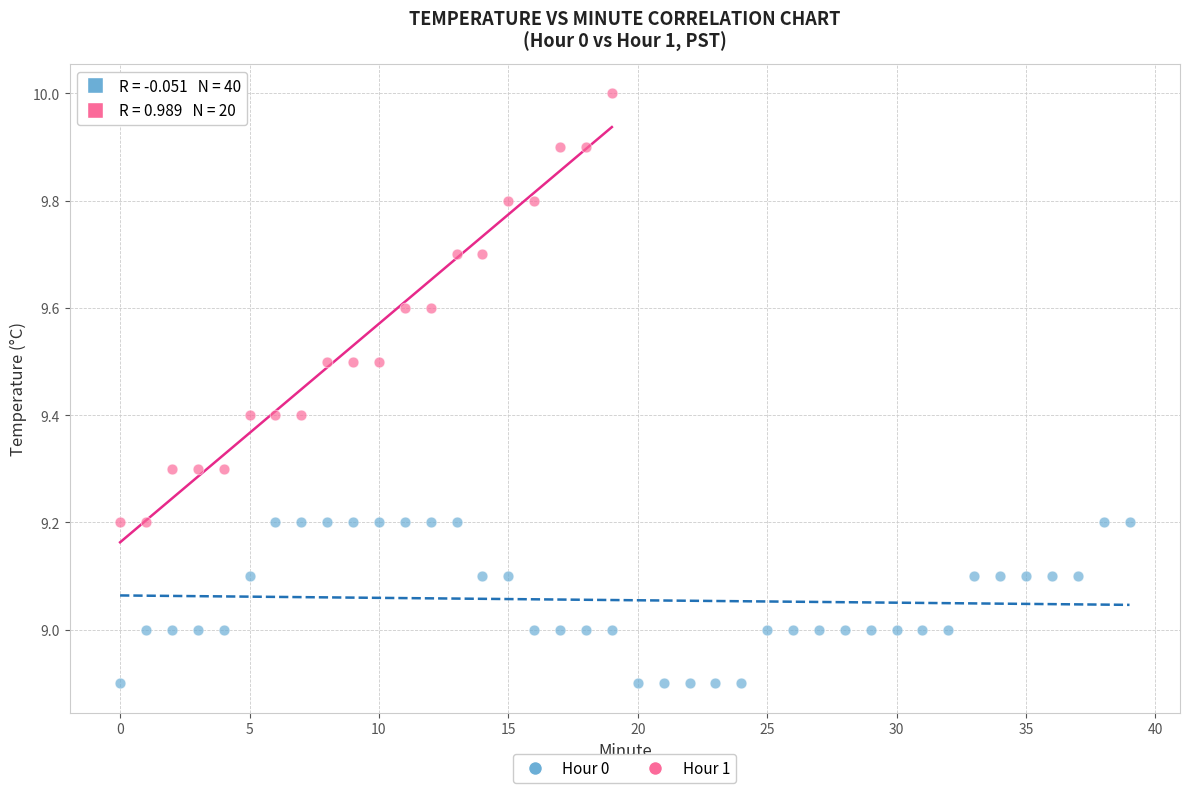

Which series has the widest spread of Y values?

Hour 1